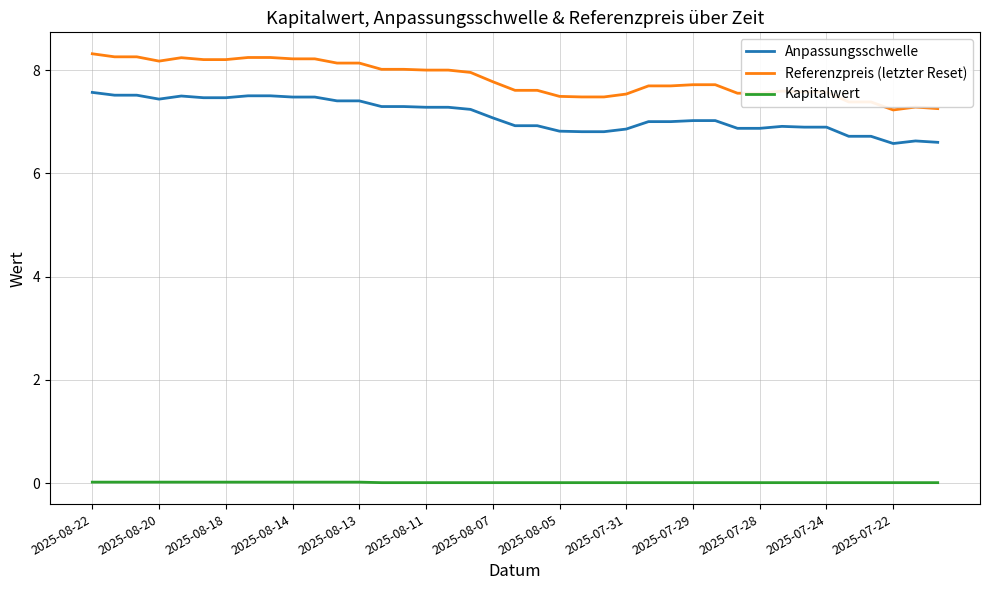

Rank the series by their maximum value, from highest to lowest.

Referenzpreis (letzter Reset), Anpassungsschwelle, Kapitalwert